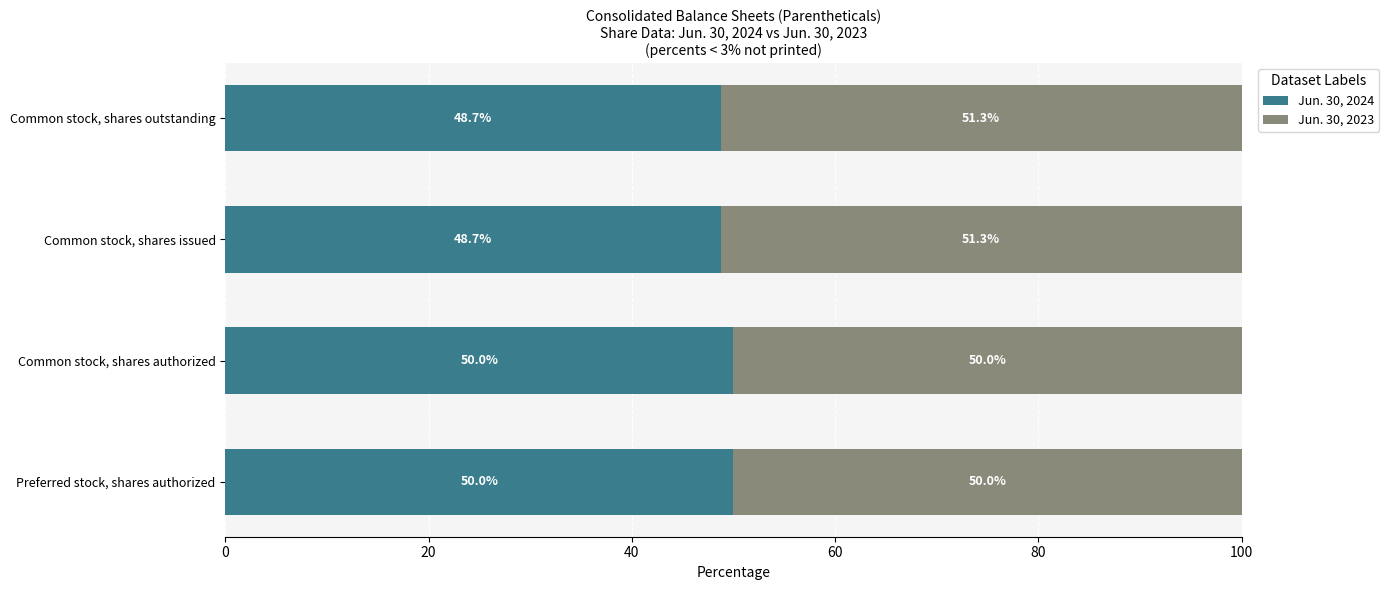

Is it true that Jun. 30, 2024 equals 70.3 at Common stock, shares outstanding?

False